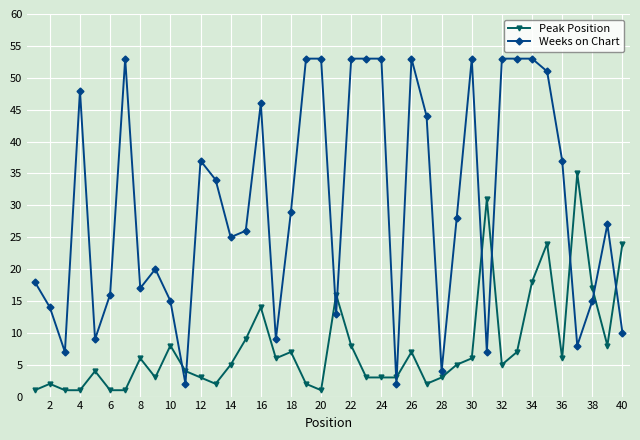

What is the minimum value shown in the chart?

1